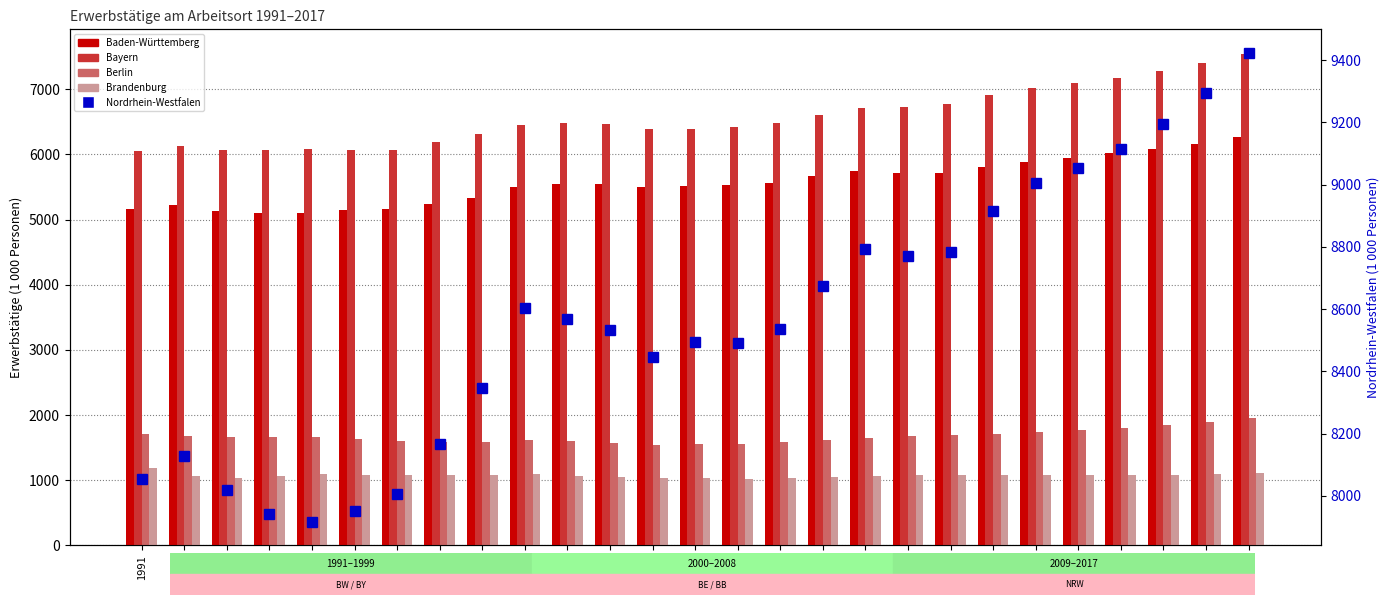

What is the difference between the Nordrhein-Westfalen values at 2010 and 2012?

220.2